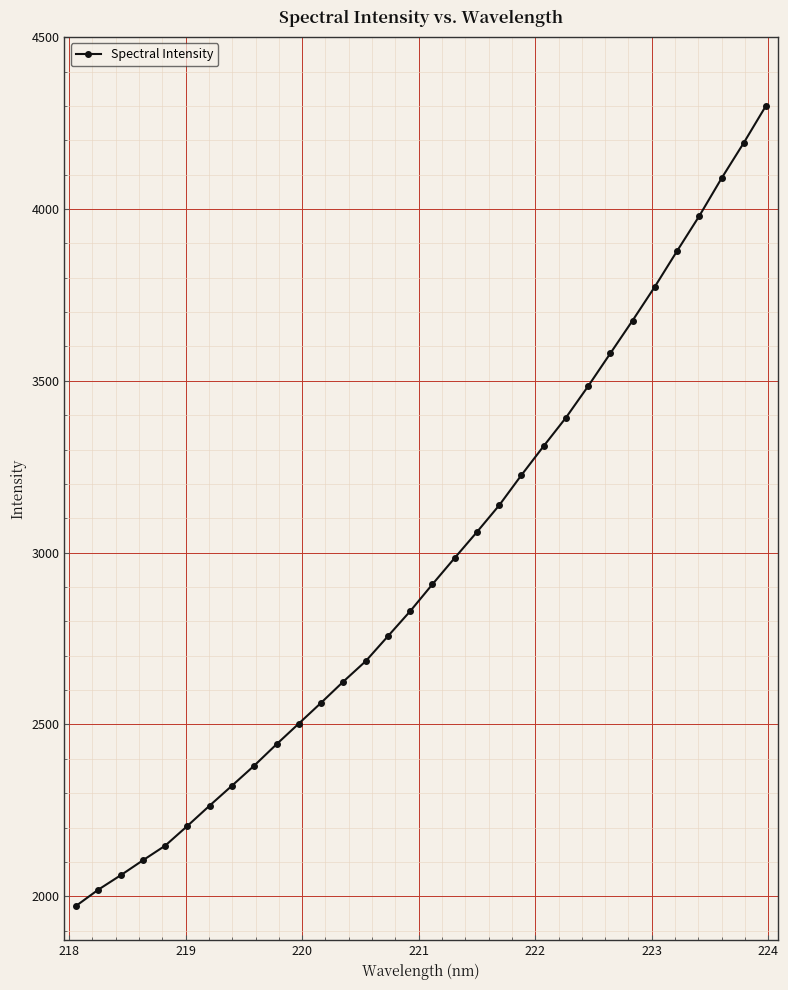

What is the minimum value shown in the chart?

1972.2